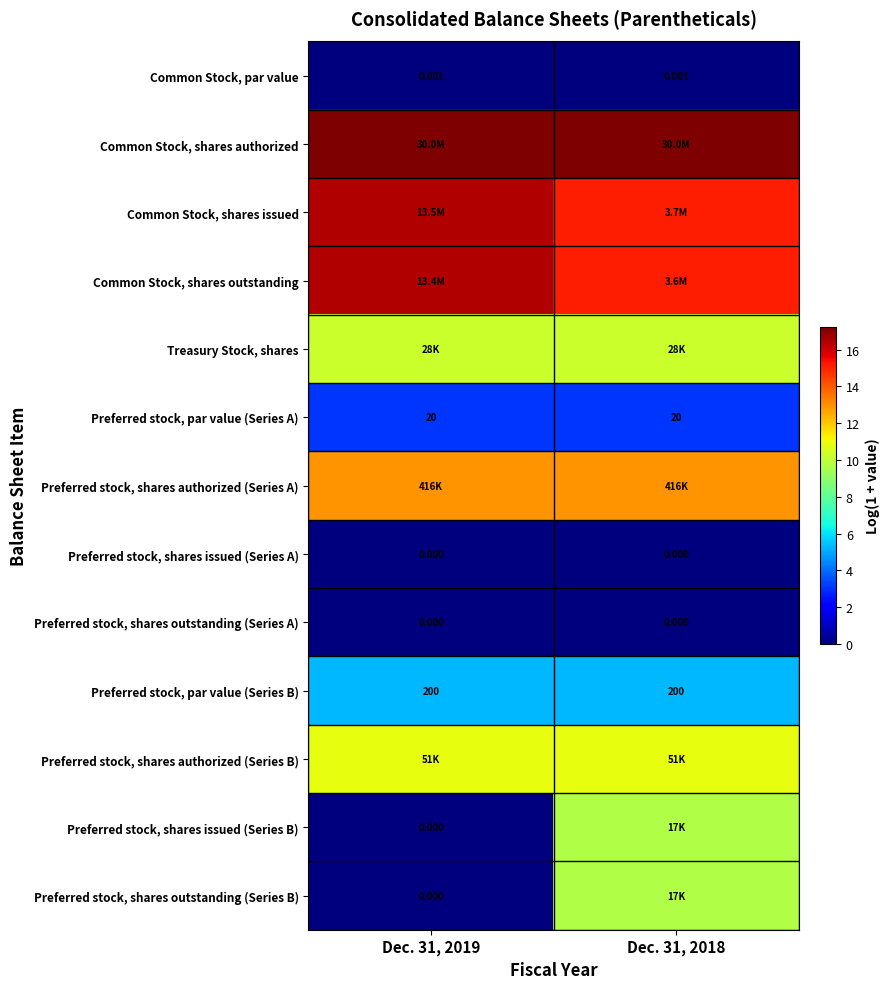

At which category is the sum across all series the highest?

Dec. 31, 2018